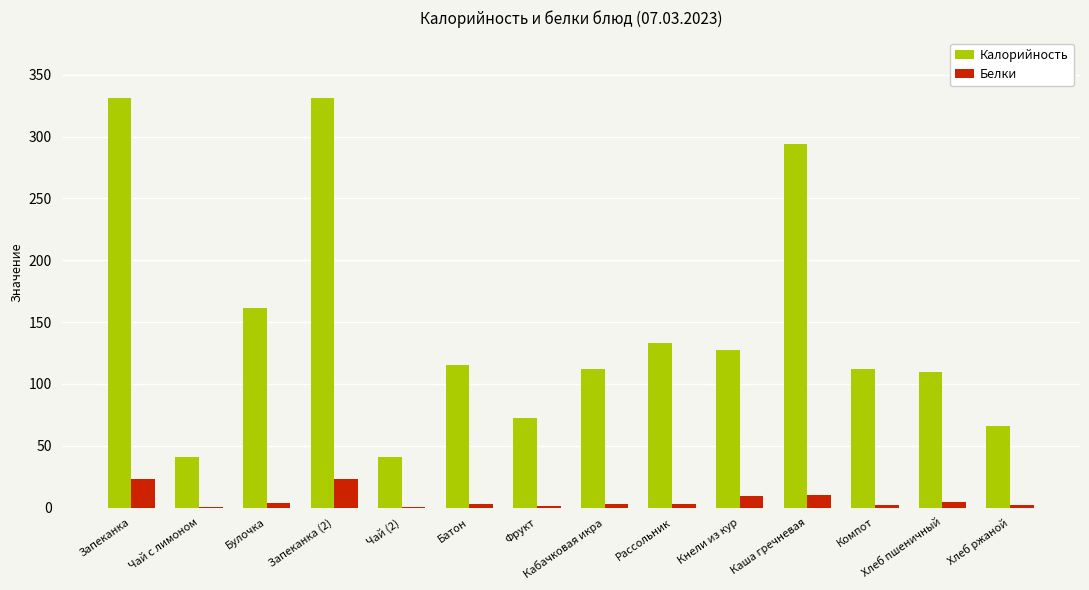

What is the greatest value displayed?

330.8